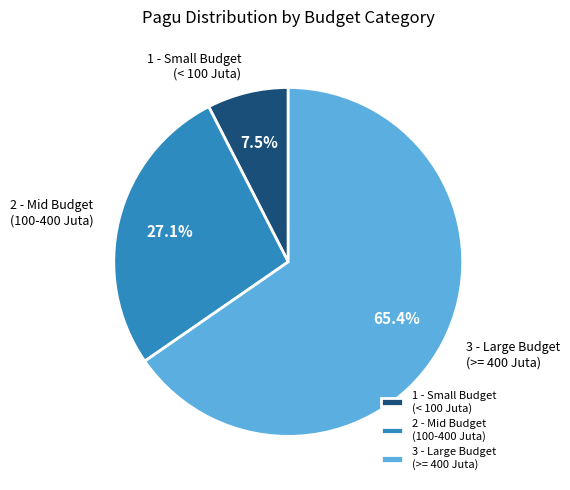

Approximately how many times larger is the value at 2 - Mid Budget (100-400 Juta) compared to 1 - Small Budget (< 100 Juta)?

3.6